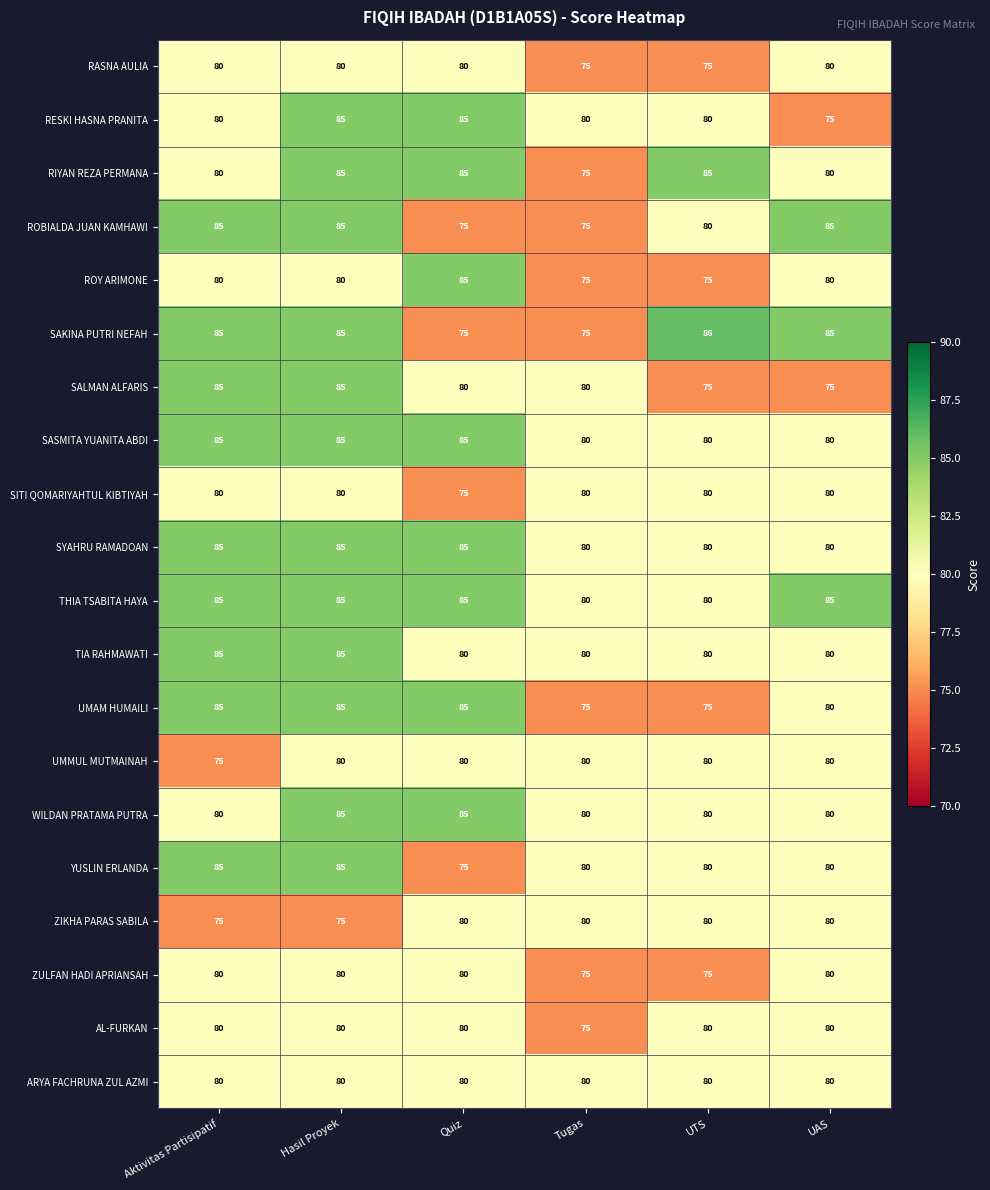

What is the sum of the RIYAN REZA PERMANA values at Quiz and Tugas?

160